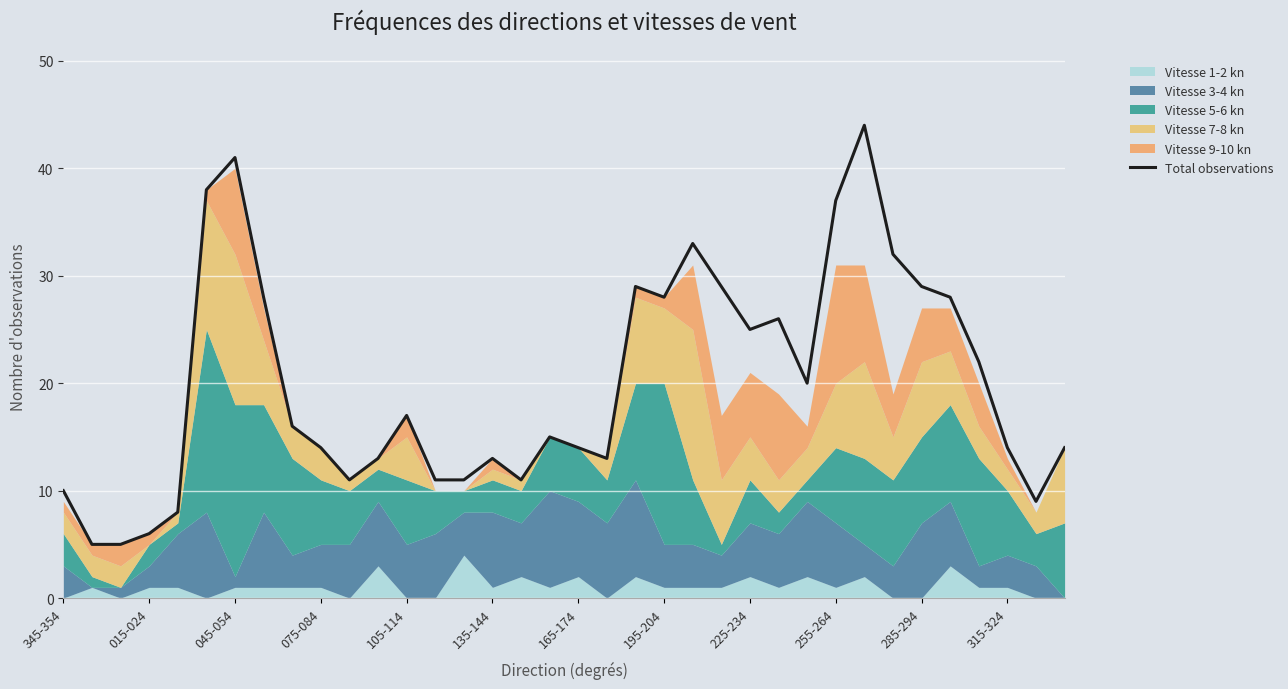

Reading left to right, what are all the values shown in this chart?

10	5	5	6	8	38	41	28	16	14	11	13	17	11	11	13	11	15	14	13	29	28	33	29	25	26	20	37	44	32	29	28	22	14	9	14